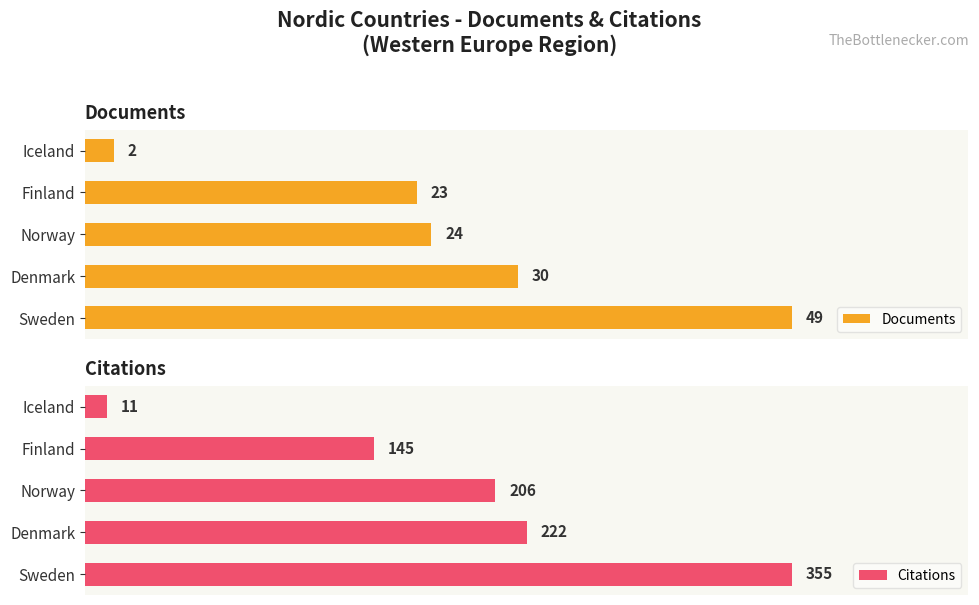

At which label does Documents reach its peak?

Sweden